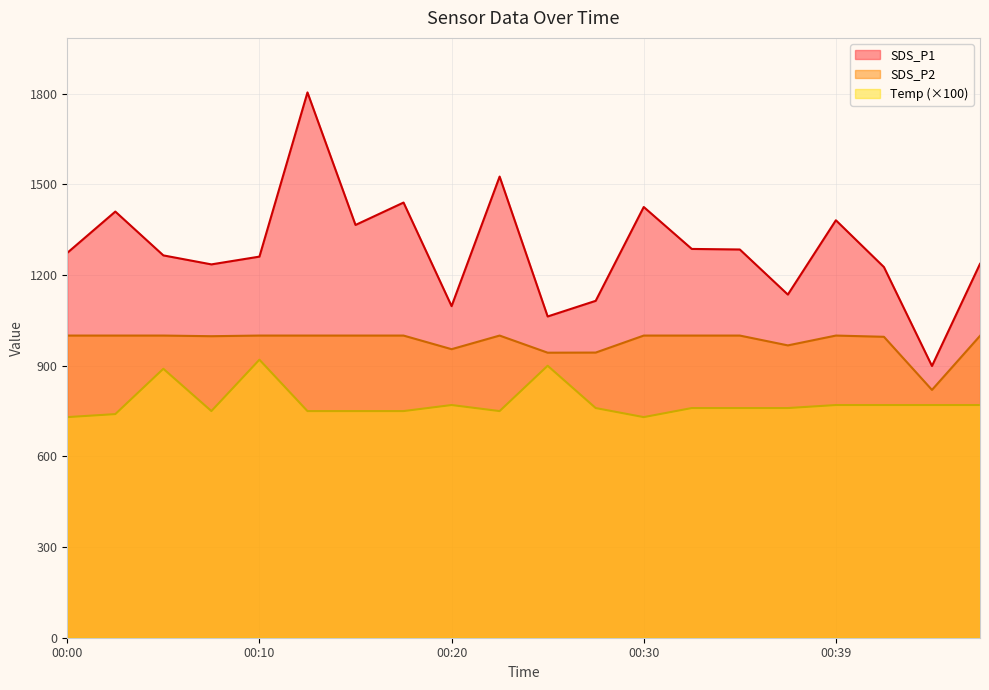

What value does the Temp series have at 00:37?

760.0